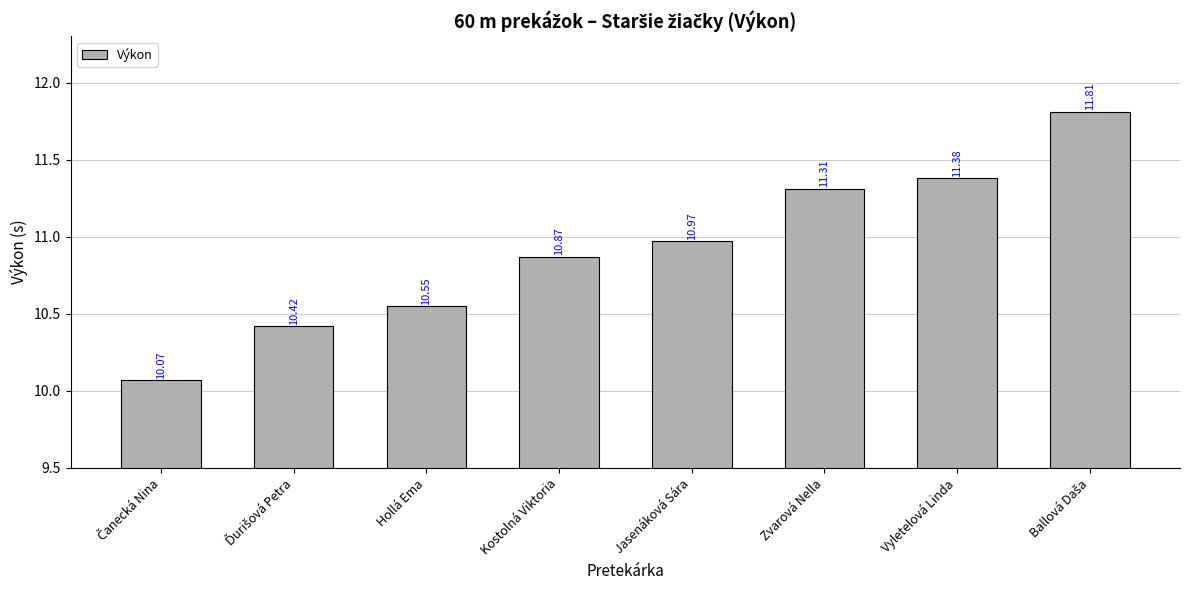

What is the maximum value shown in the chart?

11.8